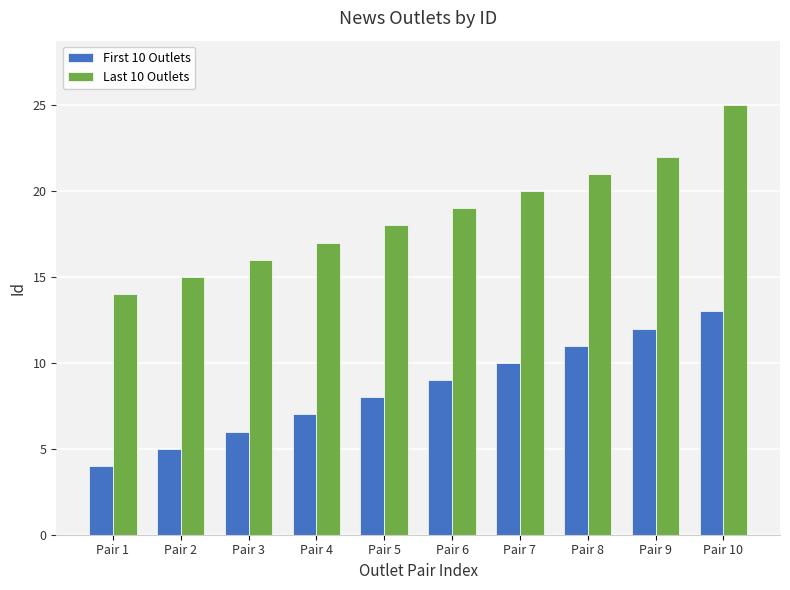

Which series has the widest spread of values?

Last 10 Outlets